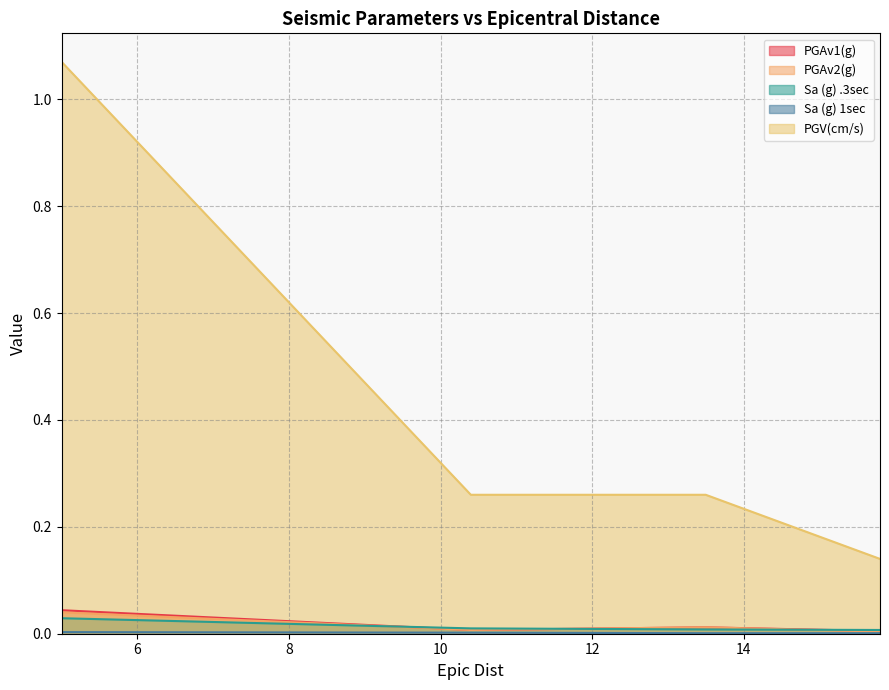

Reading right to left, extract all data points from this chart.

PGAv1(g): 15.8=0.0	13.5=0.0	10.4=0.0	5.0=0.0
PGAv2(g): 15.8=0.0	13.5=0.0	10.4=0.0	5.0=0.0
Sa (g) .3sec: 15.8=0.0	13.5=0.0	10.4=0.0	5.0=0.0
Sa (g) 1sec: 15.8=0.0	13.5=0.0	10.4=0.0	5.0=0.0
PGV(cm/s): 15.8=0.1	13.5=0.3	10.4=0.3	5.0=1.1